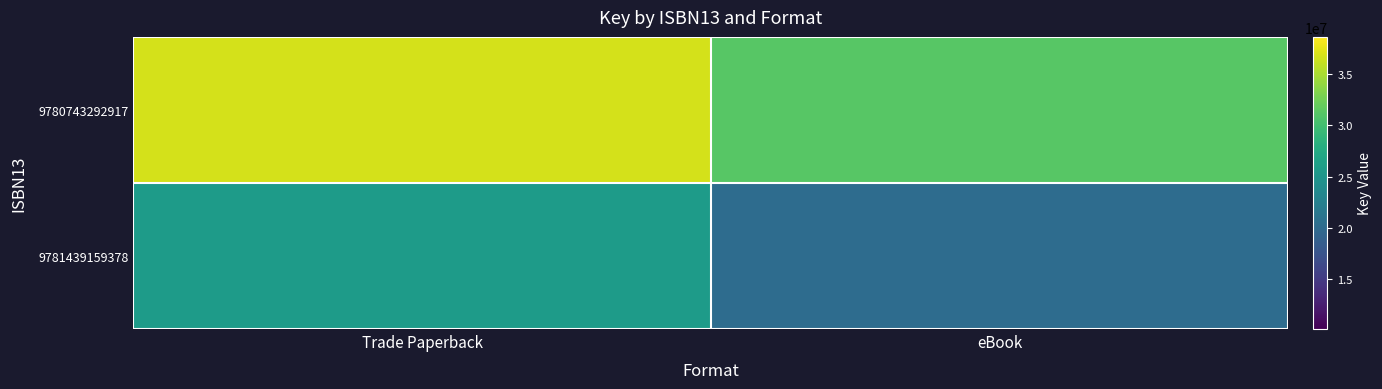

At how many categories does at least one series exceed 34048610?

1